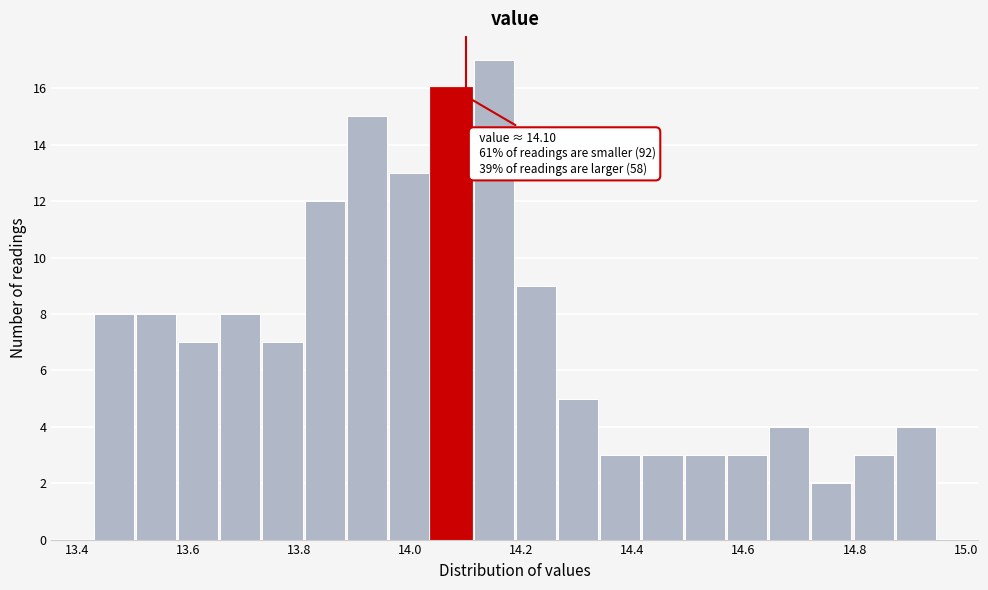

Around what value on the x-axis is the tallest bar? Give the approximate position of its centre, as read against the axis.

14.16